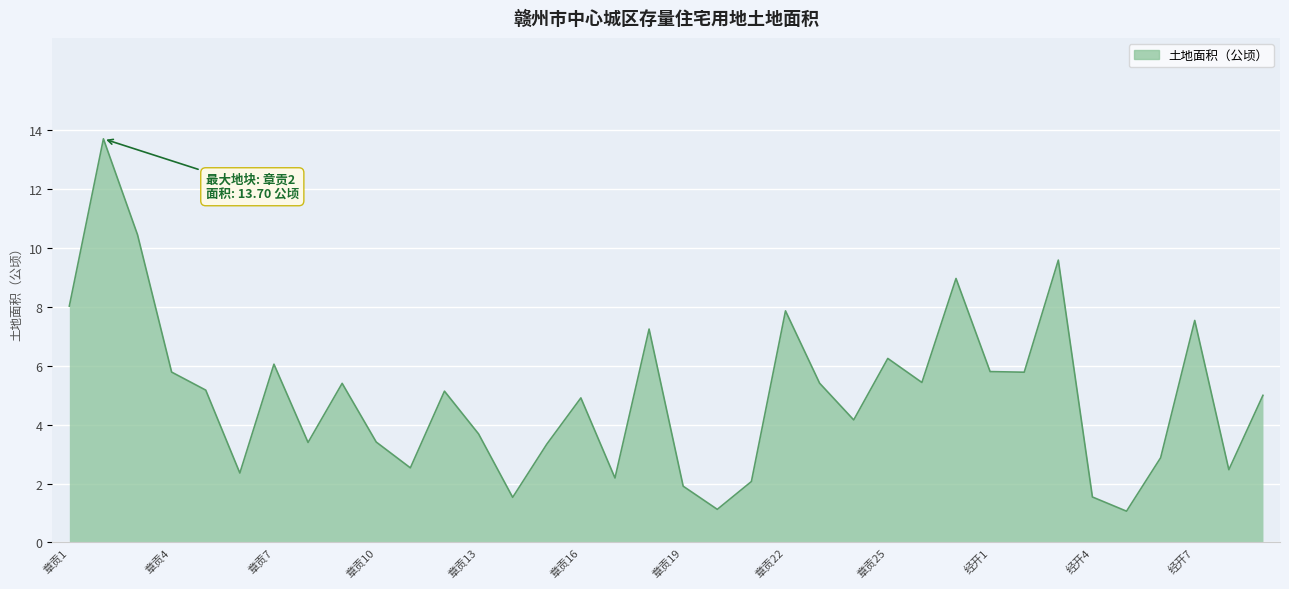

What is the difference between the maximum and minimum values?

12.6